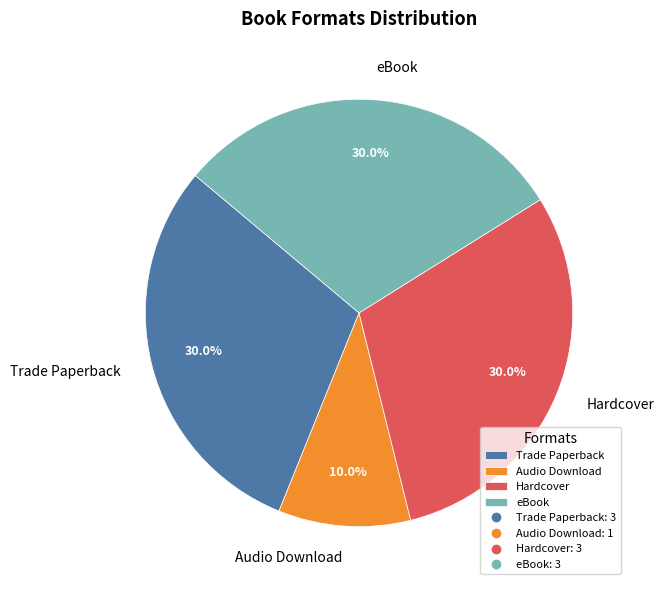

Is there any slice that represents more than half of the pie?

No